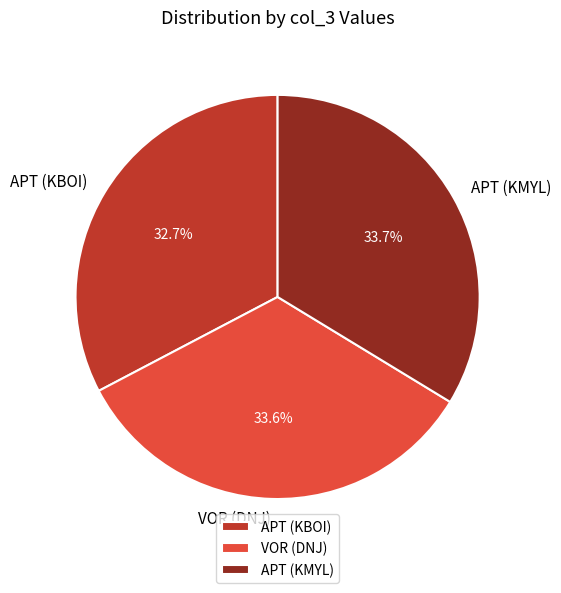

Which slice is the smallest?

APT (KBOI)